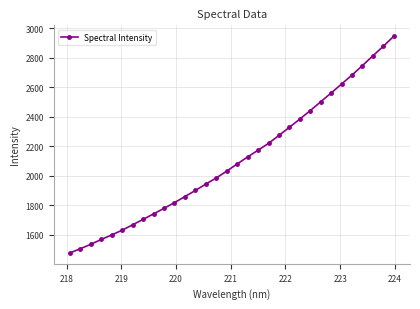

True or false: the data has more than 1 interior local peaks.

False